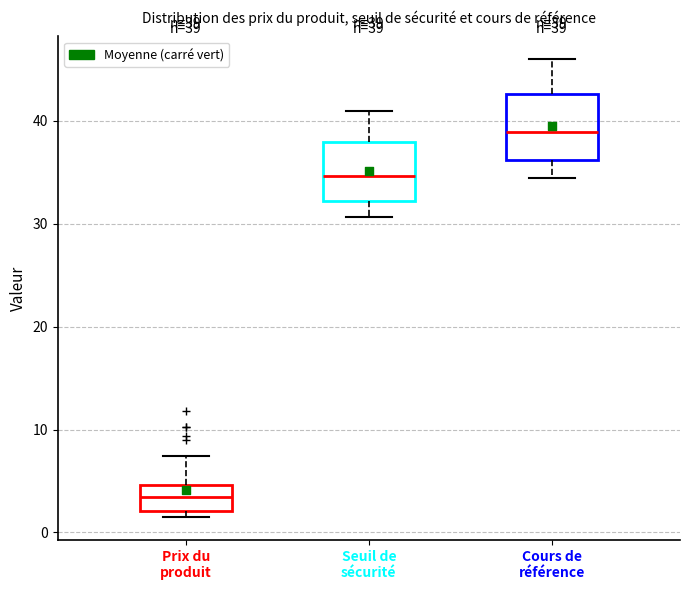

Which box has the lowest median line?

Prix du produit